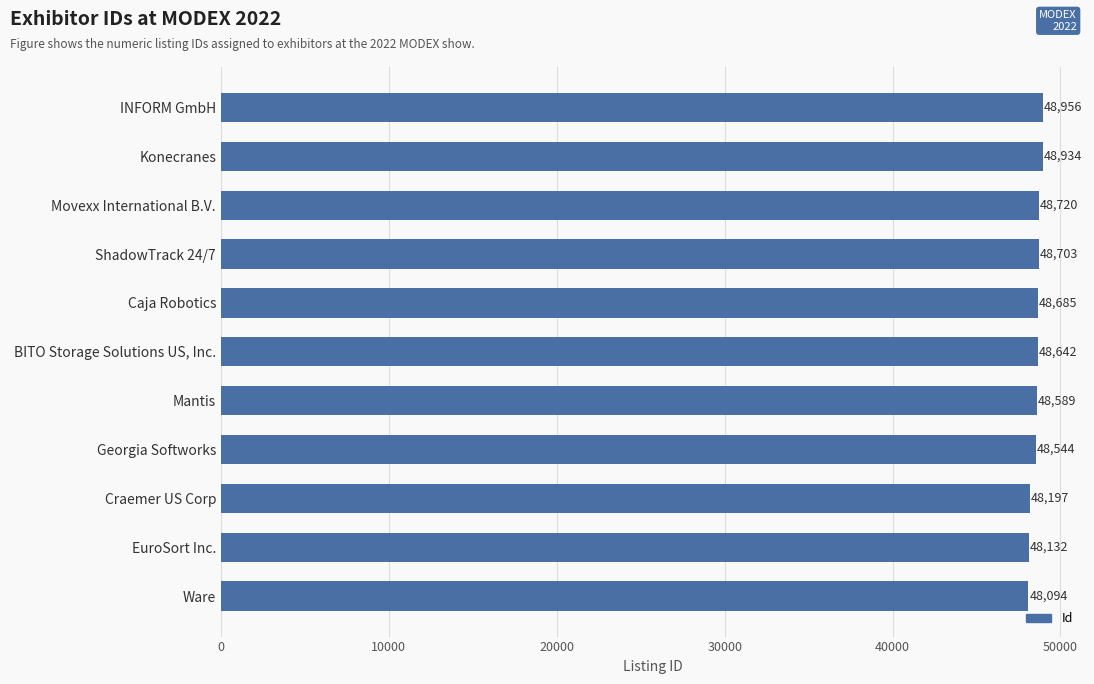

Which label corresponds to the smallest value in the chart?

Ware